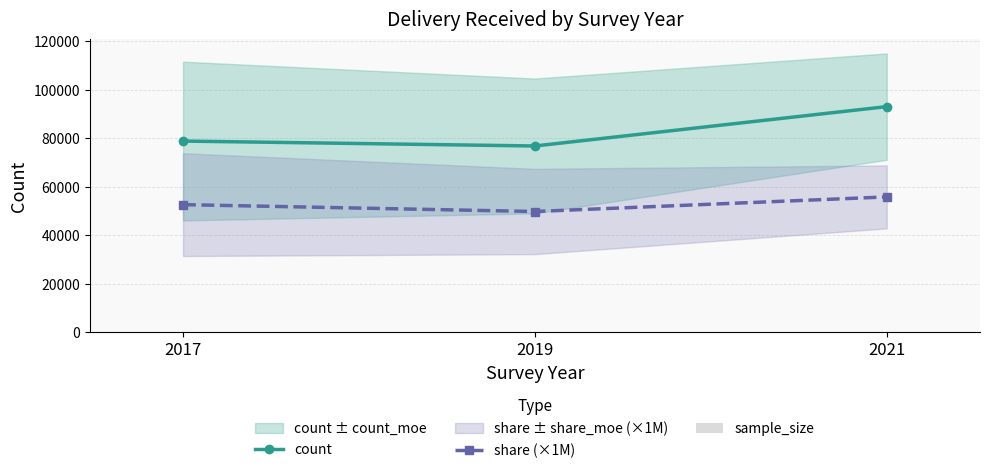

The count series shows 104661.1 at 2017. True or false?

False